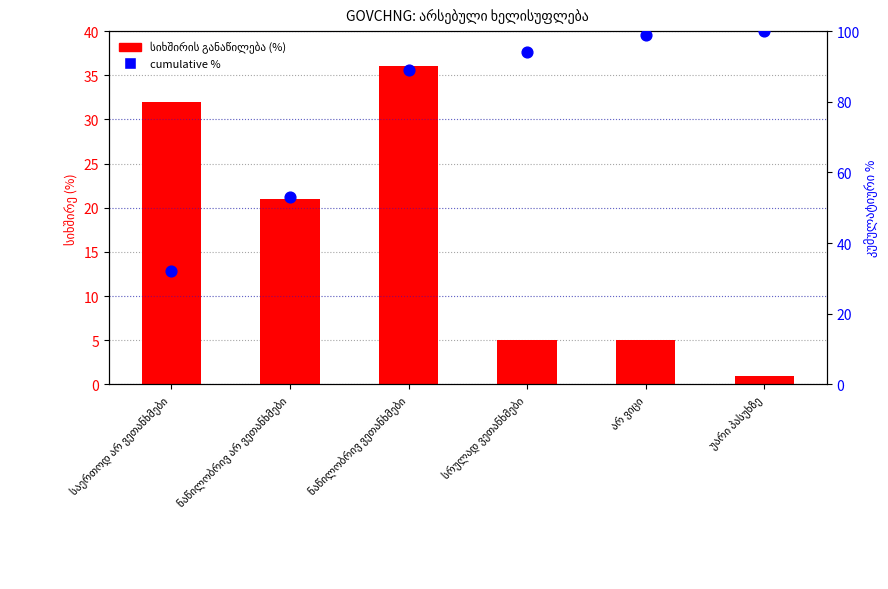

Is the value of სიხშირის განაწილება (%) at არ ვიცი greater than the value of cumulative % at ნაწილობრივ არ ვეთანხმები?

No